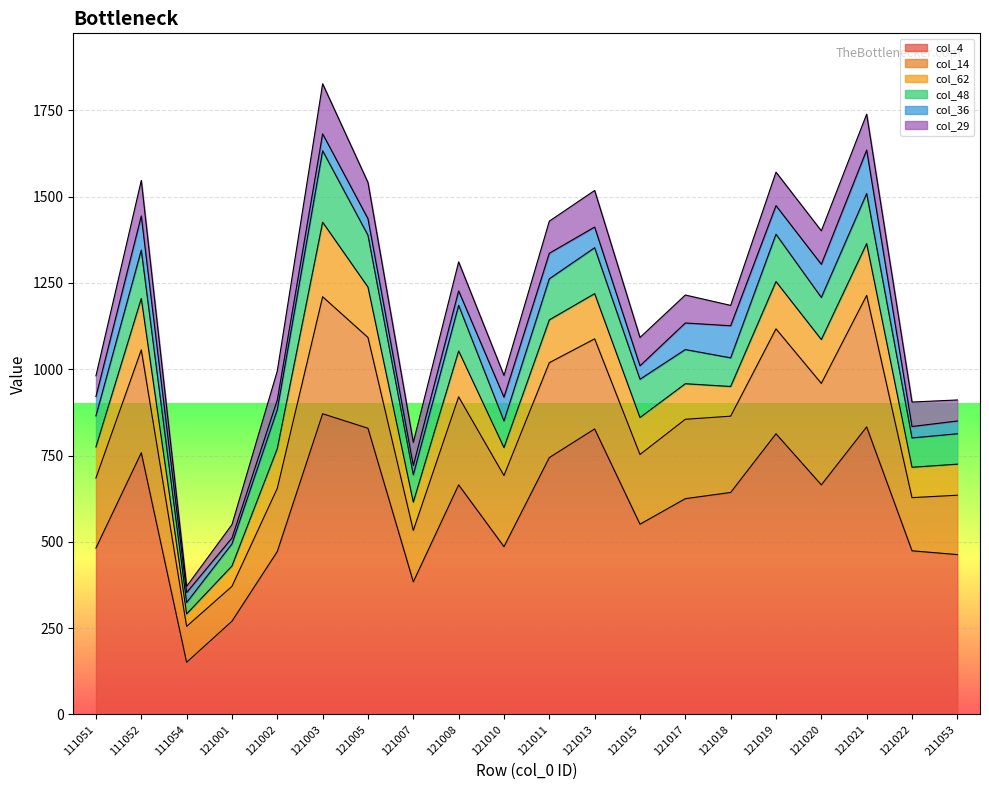

How many data points in col_14 are less than 230?

10